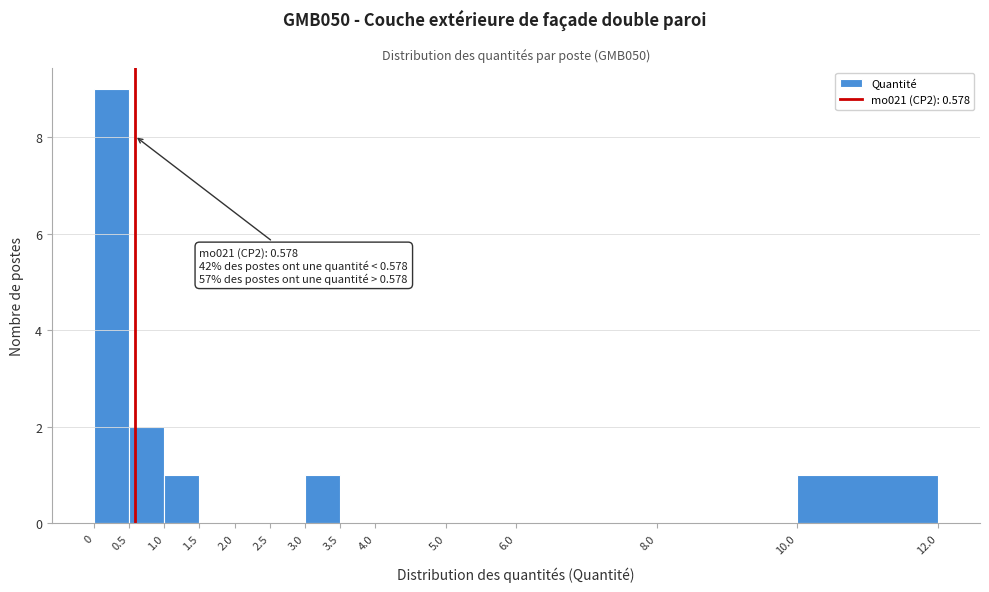

Which range on the x-axis has the tallest bar?

0 to 0.5